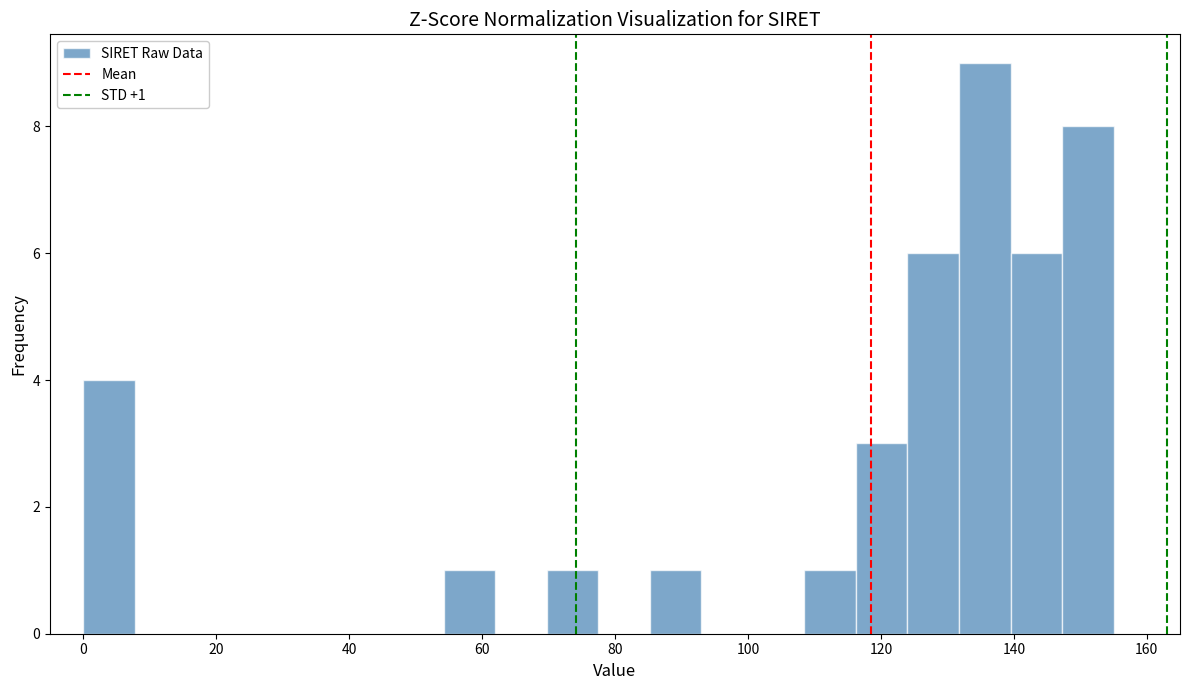

Around what value on the x-axis is the tallest bar? Give the approximate position of its centre, as read against the axis.

136